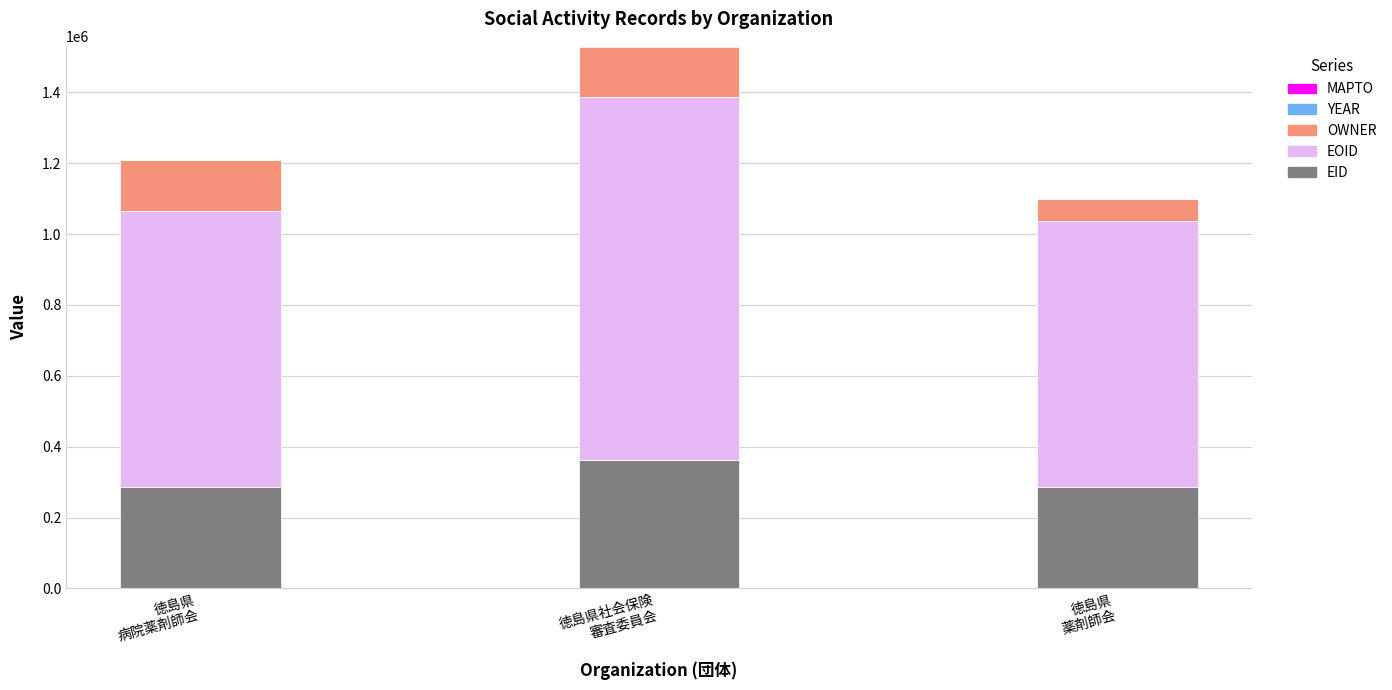

What is the maximum value for EID?

362923